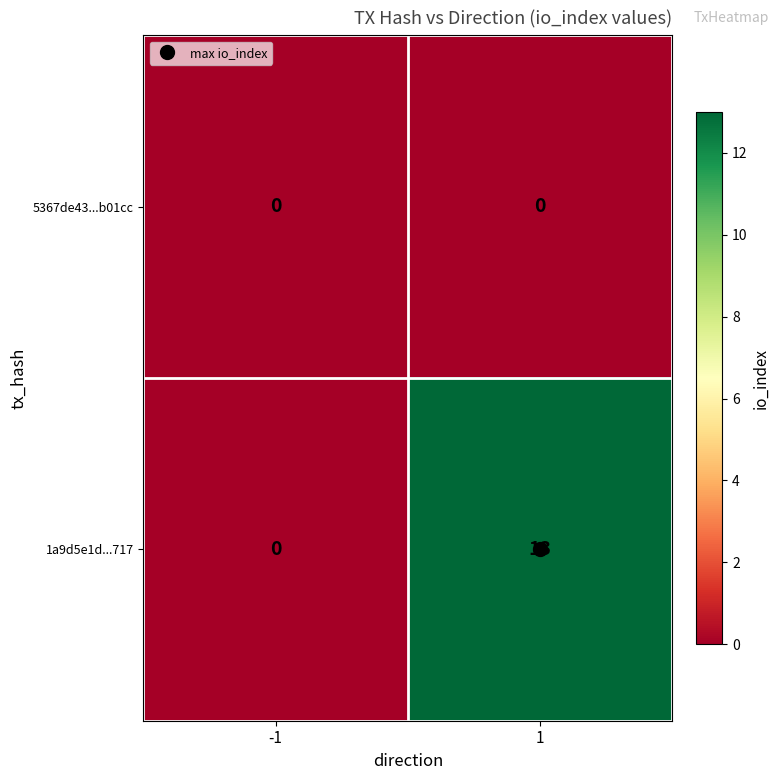

List the series in order of their overall mean, highest first.

1a9d5e1d...717, 5367de43...b01cc